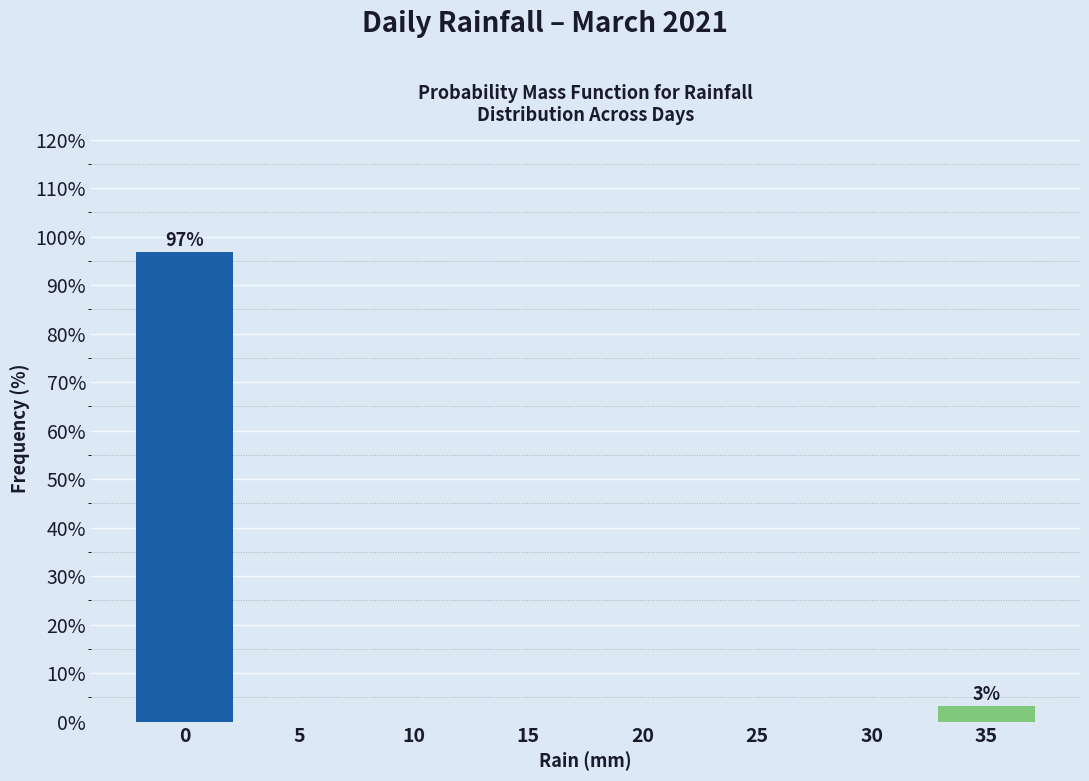

Reading left to right, extract all data points from this chart.

0=96.8	5=0.0	10=0.0	15=0.0	20=0.0	25=0.0	30=0.0	35=3.2